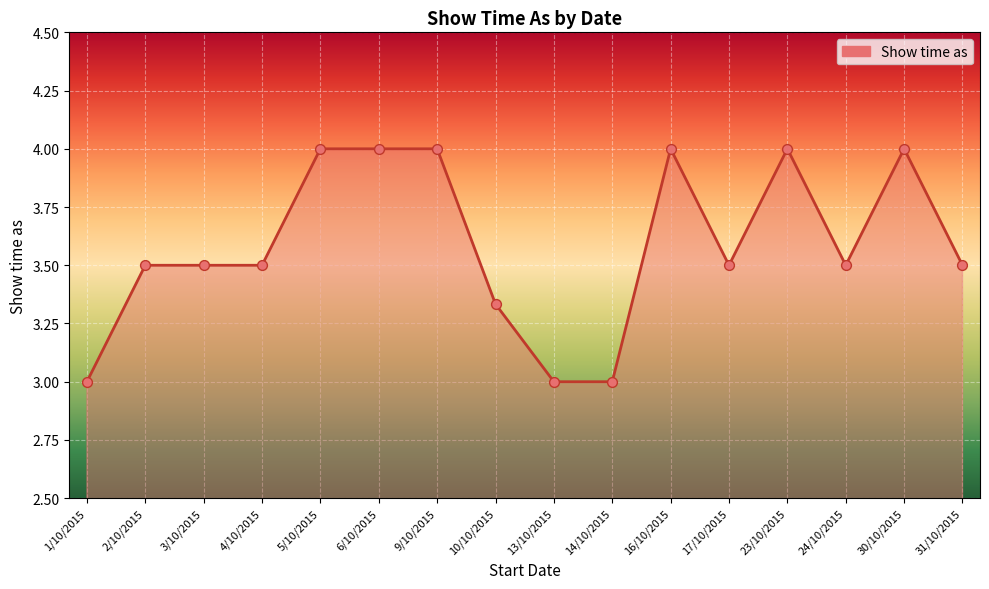

What is the change in value from 14/10/2015 to 16/10/2015?

+1.0